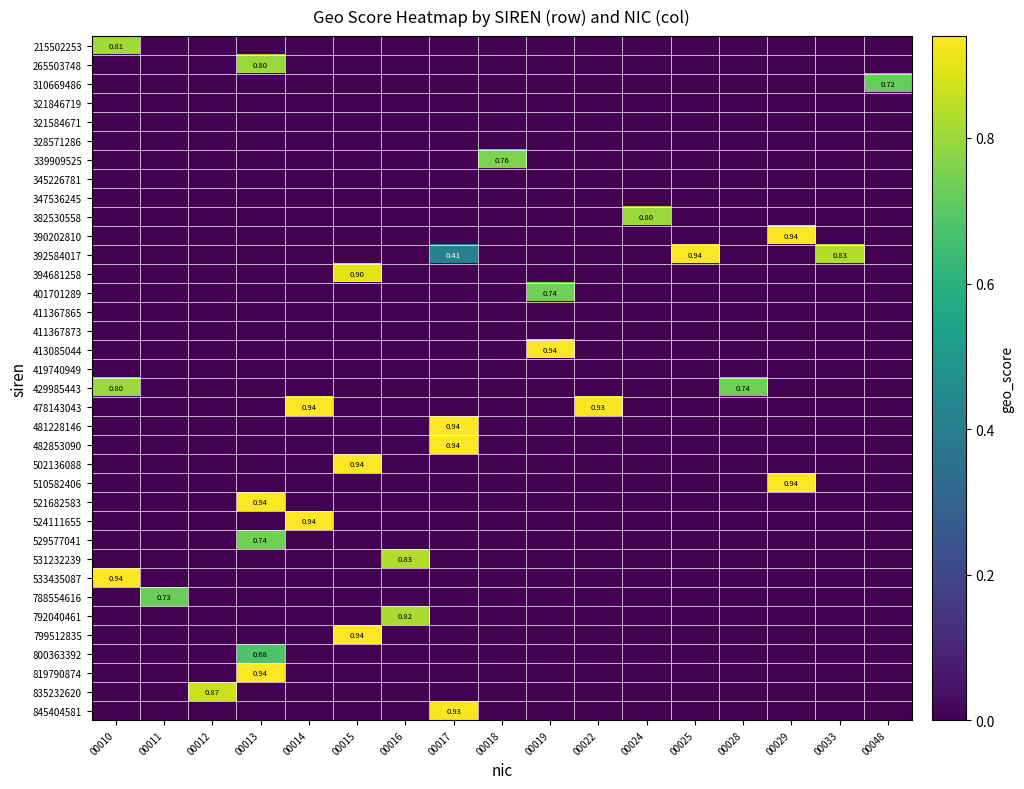

What is the spread (max minus min) of values at 00033?

0.8